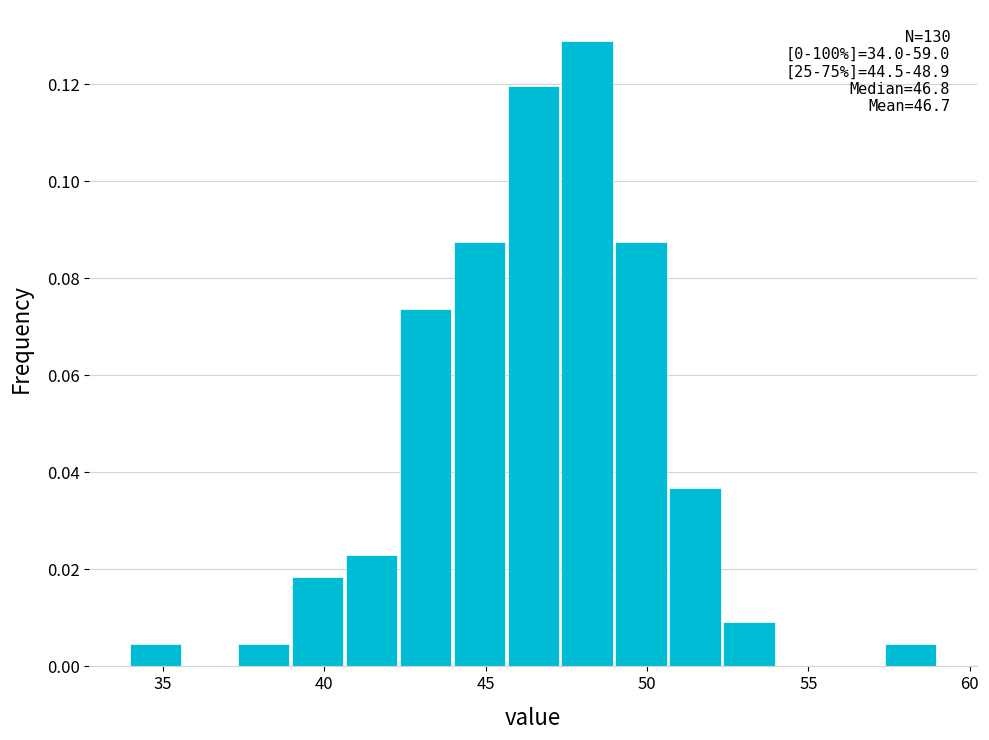

Around what value on the x-axis is the tallest bar? Give the approximate position of its centre, as read against the axis.

48.0